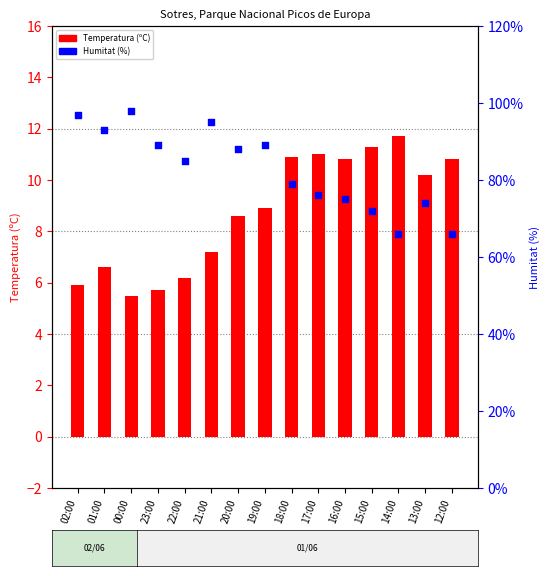

What are all the series names shown in the legend?

Temperatura (ºC), Humitat (%)